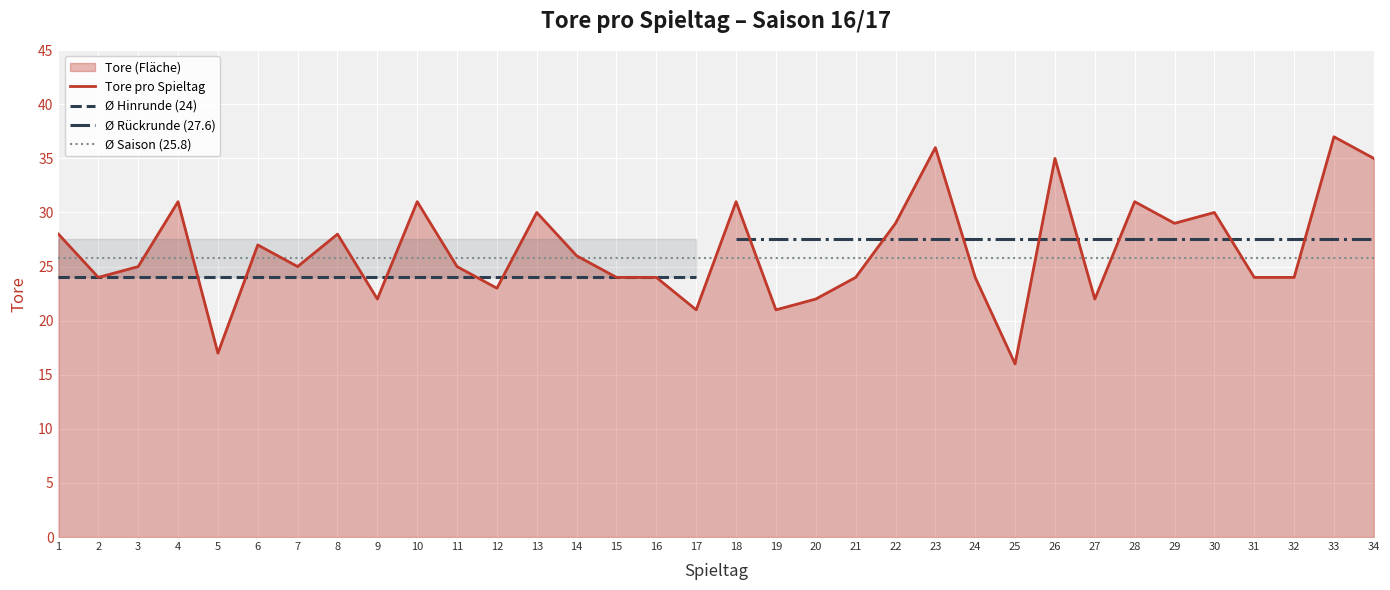

Between 14 and 4, which is larger?

4